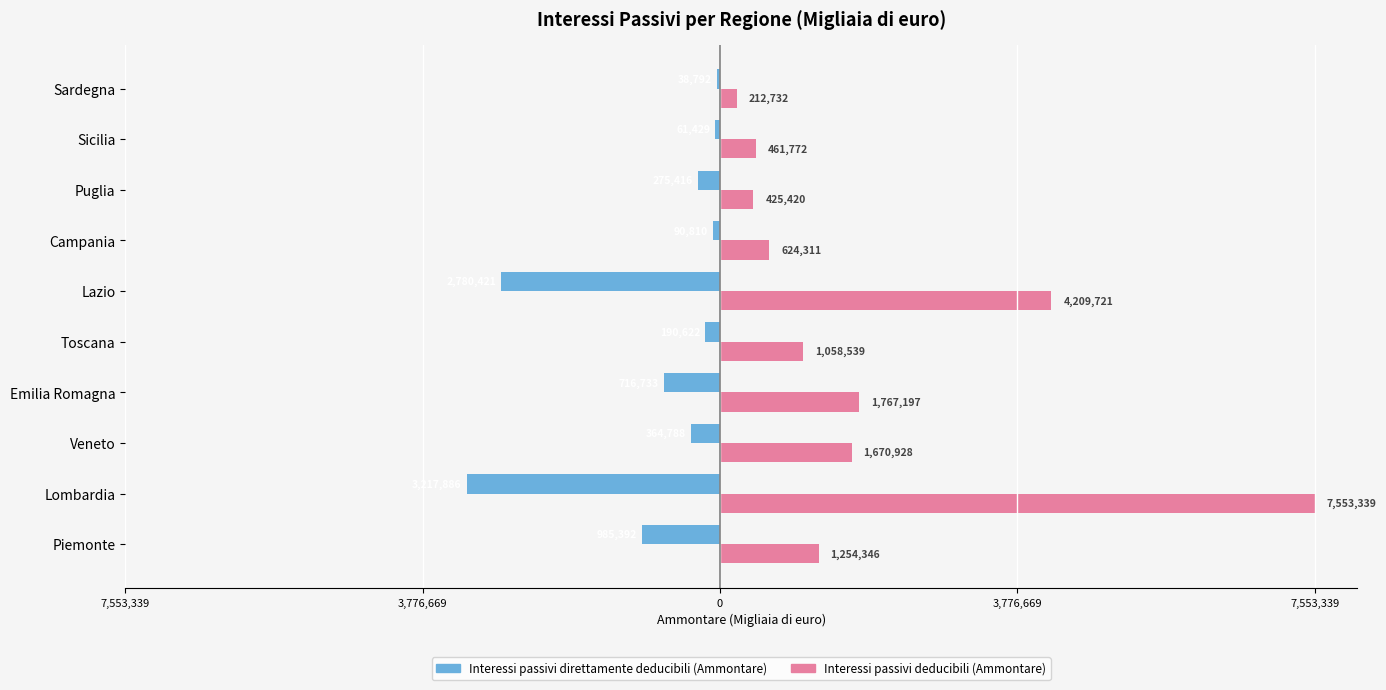

What are all the series names shown in the legend?

Interessi passivi direttamente deducibili (Ammontare), Interessi passivi deducibili (Ammontare)